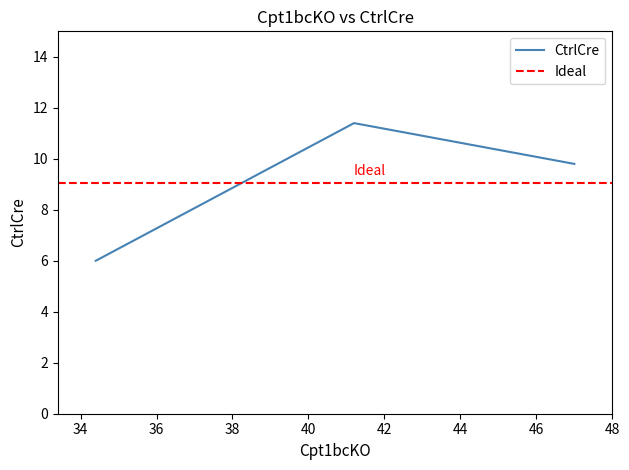

The value at 41.2 is 11.4. True or false?

True